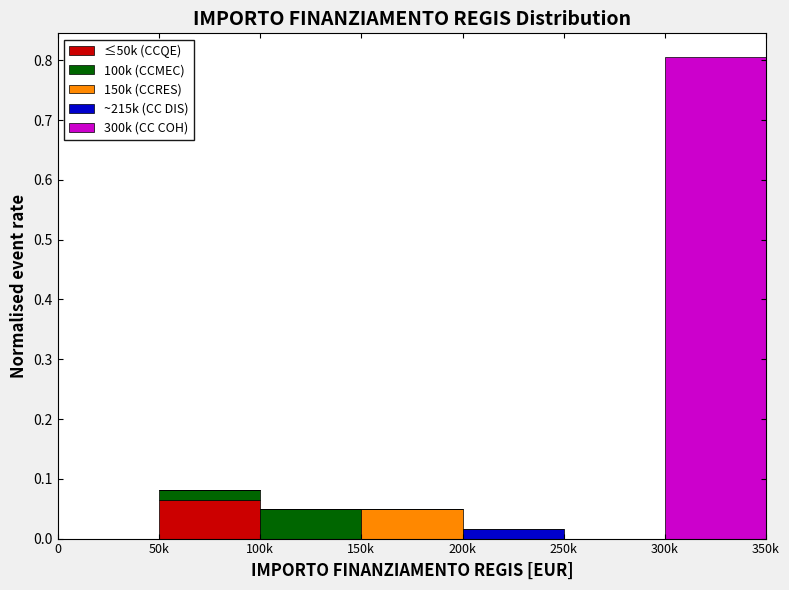

At which category is the sum across all series the highest?

300k